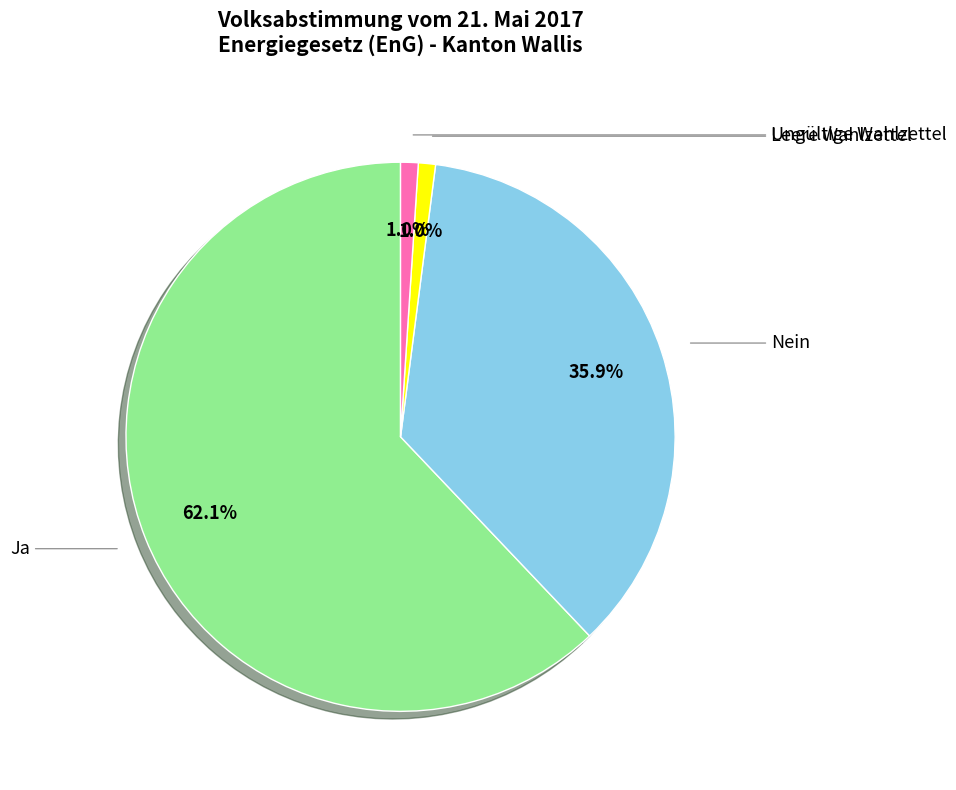

To the nearest percent, what is the difference between the largest and smallest slice percentages?

61%